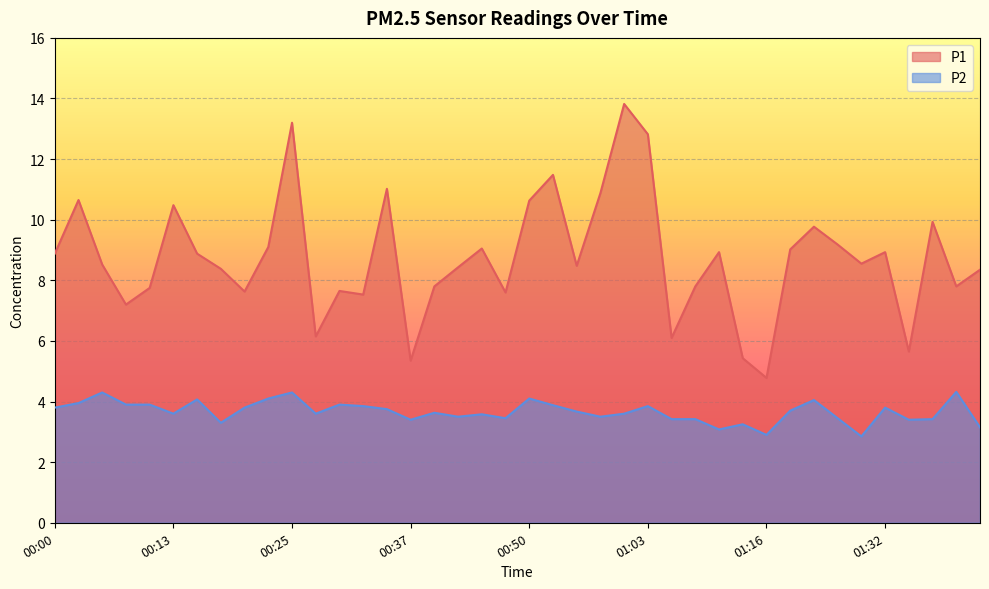

What is the difference between the P1 values at 01:21 and 00:47?

2.2